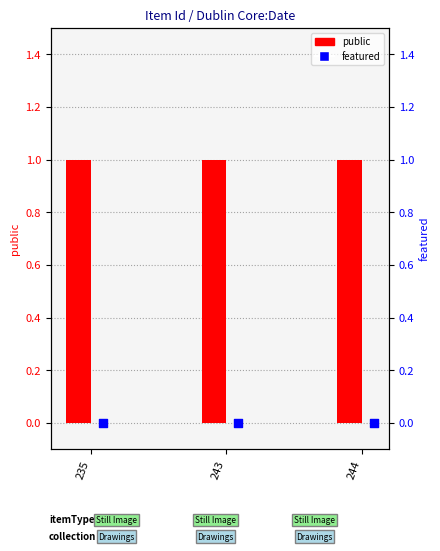

What is the total value across all series at 244?

1